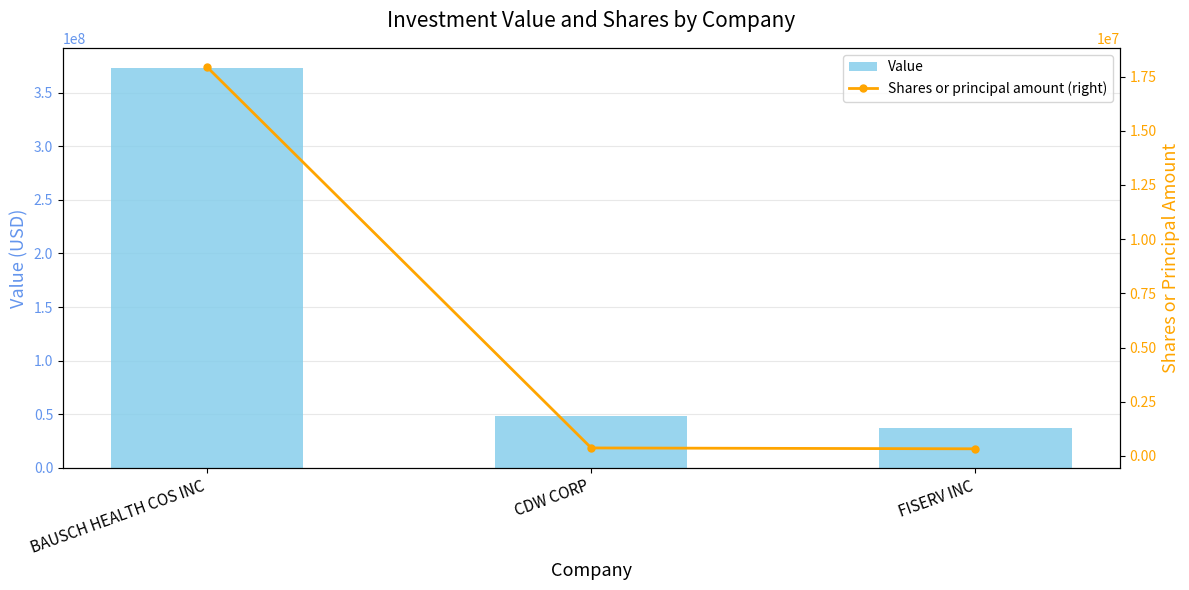

What is the label of the 2nd bar from the right?

CDW CORP